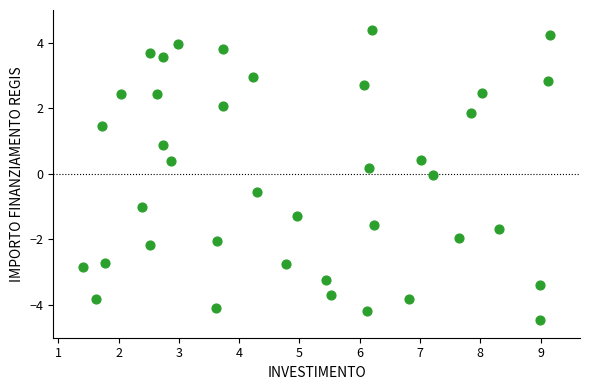

What is the range of X values (max minus min)?

7.7